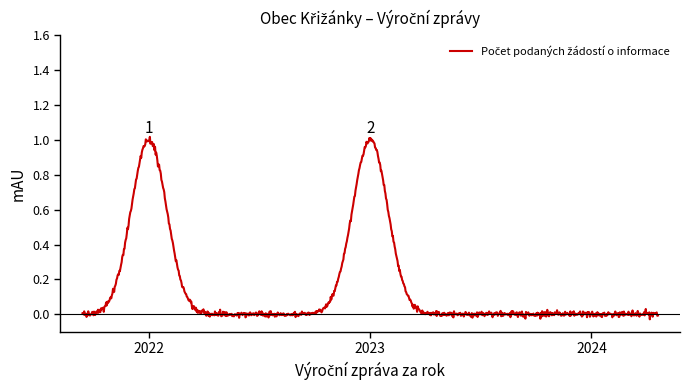

At which category does the chart reach its peak across all series?

2022